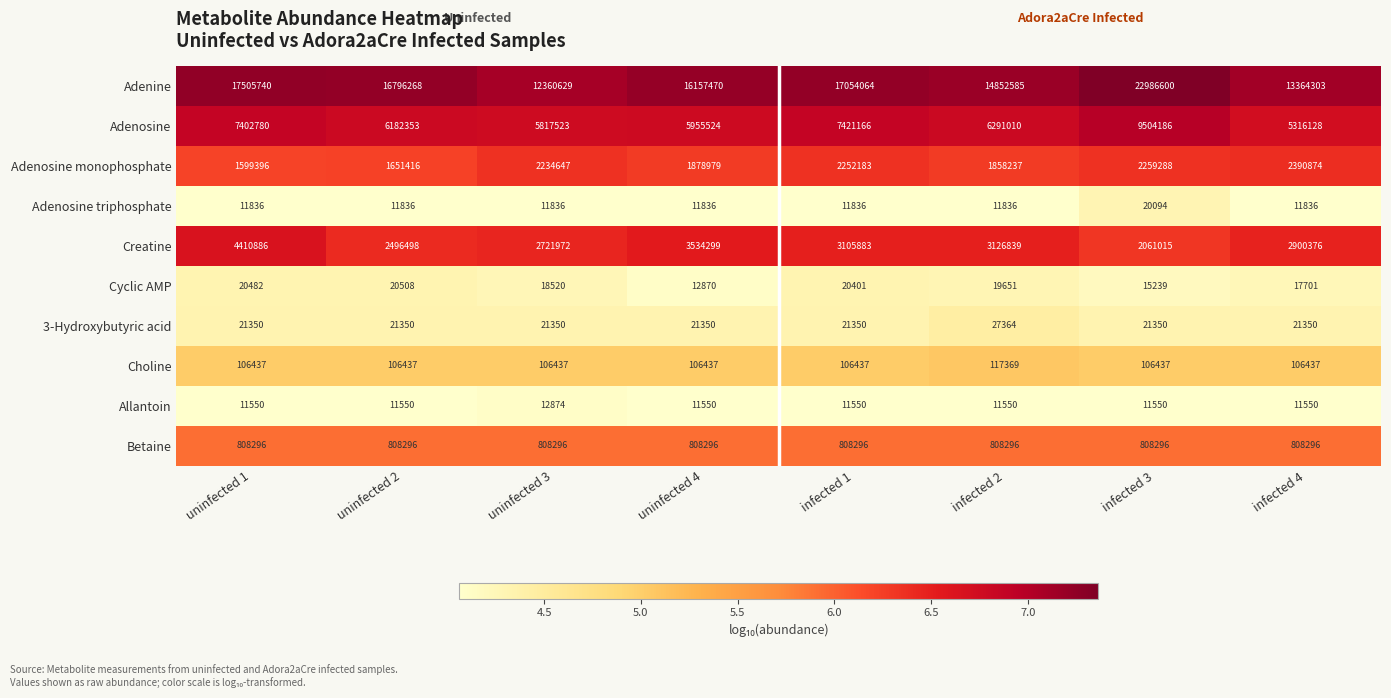

At which category is the sum across all series the highest?

infected 3